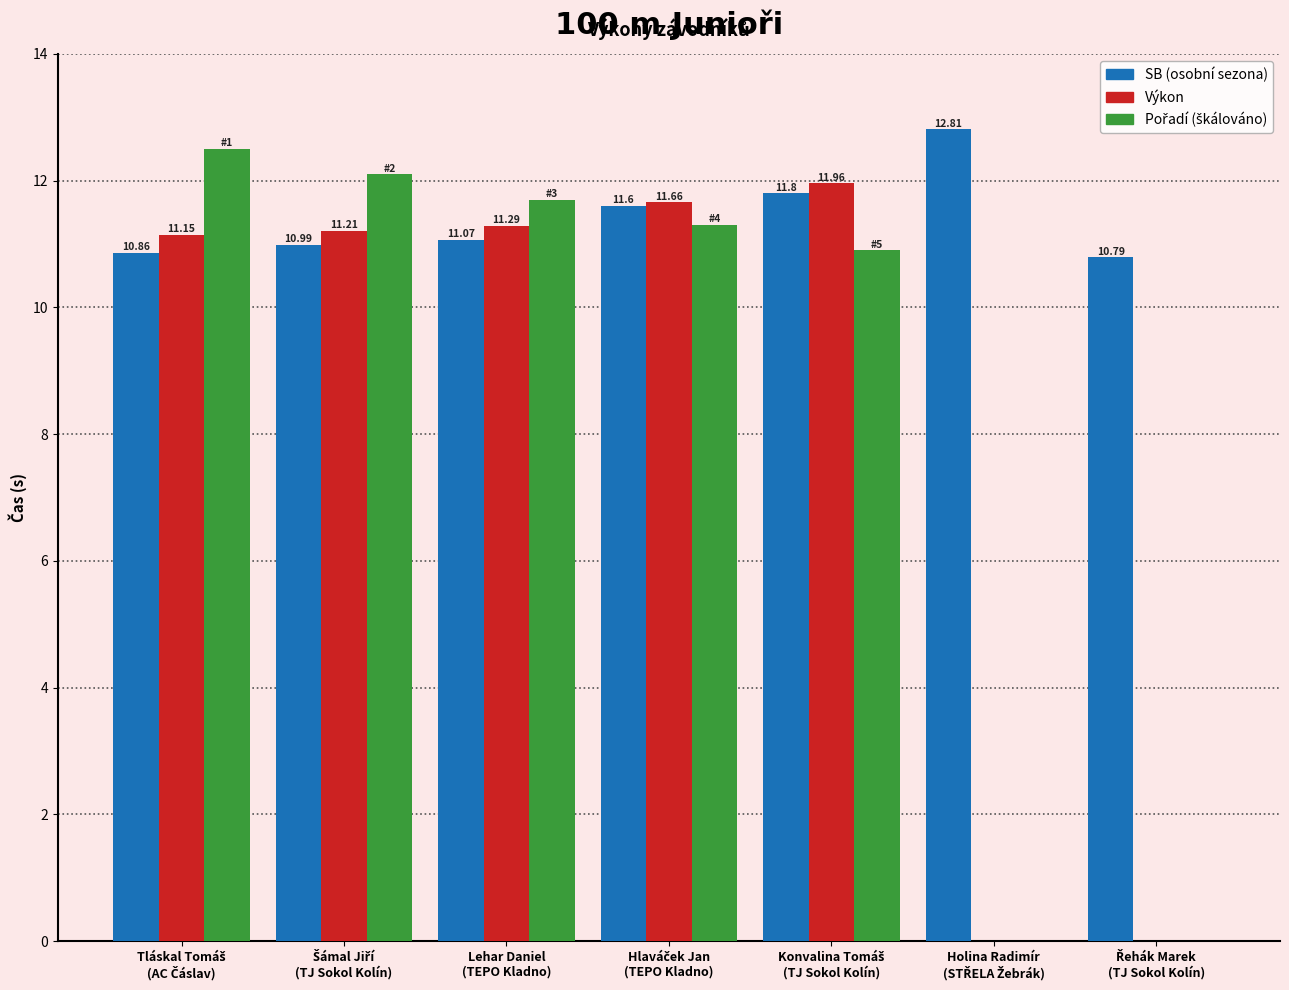

What position from the right is Řehák Marek
(TJ Sokol Kolín)?

1